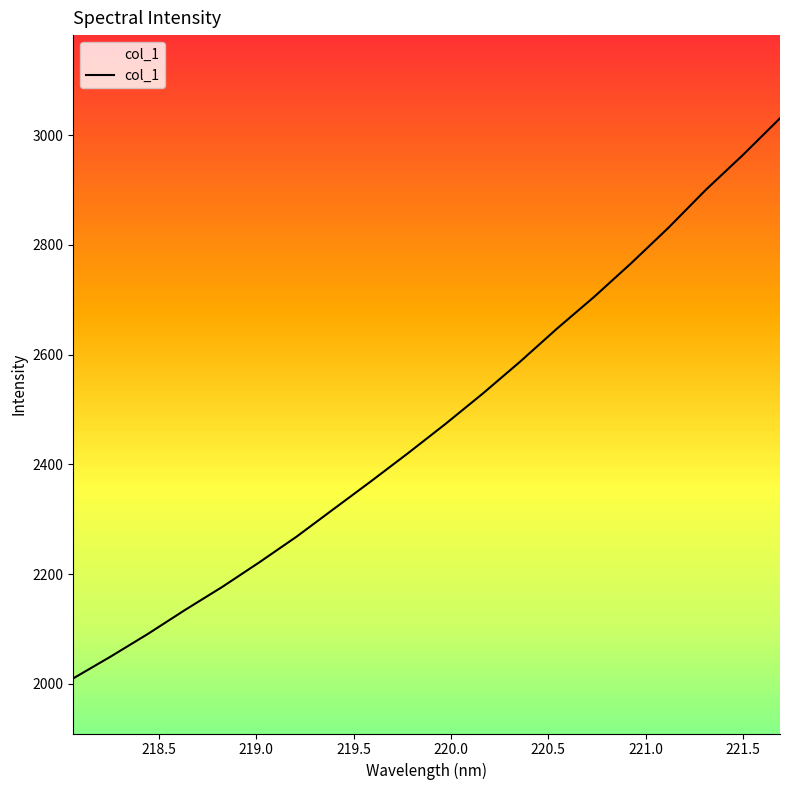

What is the maximum value shown in the chart?

3030.6